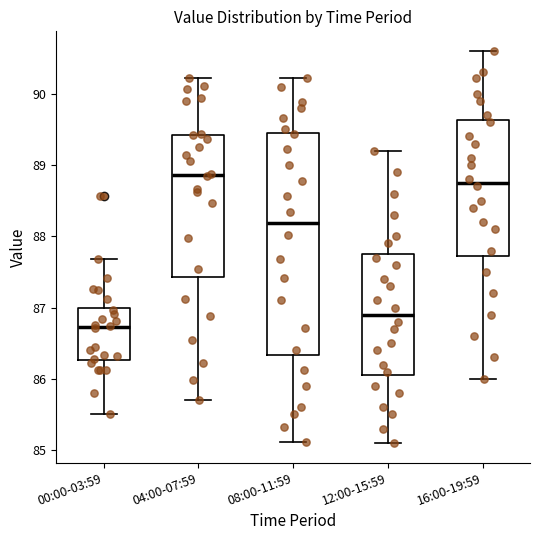

Reading left to right, read every box against the y-axis: the position of its median line, the range the box covers, and the ends of its whiskers. The values are not printed on the chart, so give them approximately, as read against the axis.

00:00-03:59: median 86.7, box 86.3 to 87.0, whiskers 85.5 to 87.7
04:00-07:59: median 88.9, box 87.4 to 89.4, whiskers 85.7 to 90.2
08:00-11:59: median 88.2, box 86.3 to 89.5, whiskers 85.1 to 90.2
12:00-15:59: median 86.9, box 86.1 to 87.8, whiskers 85.1 to 89.2
16:00-19:59: median 88.8, box 87.7 to 89.6, whiskers 86.0 to 90.6